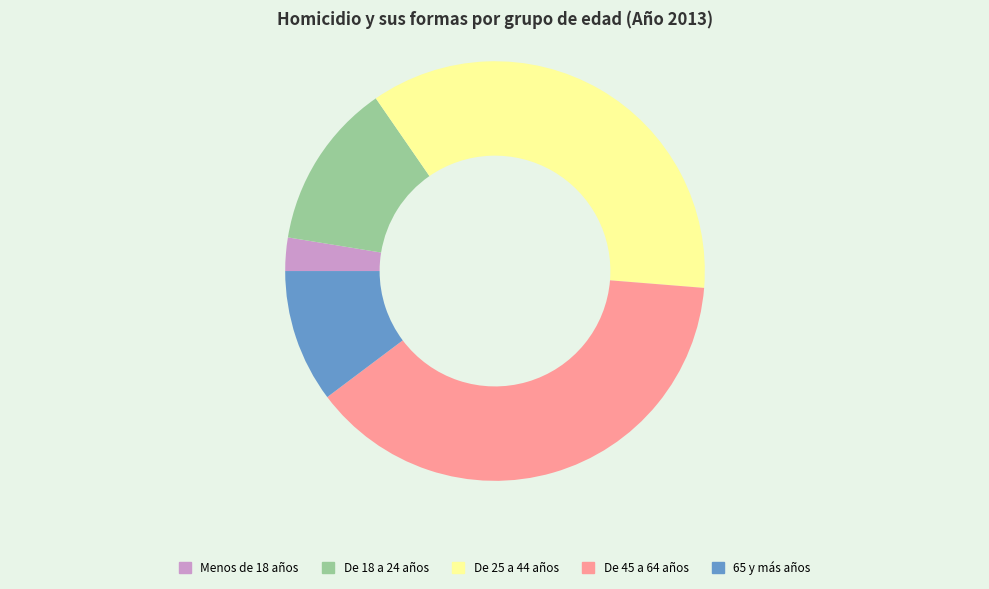

Which slice is the largest?

De 45 a 64 años